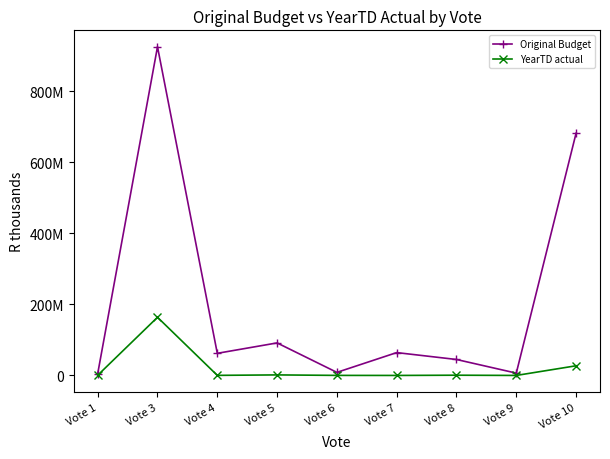

Which category has the lowest value in the YearTD actual series?

Vote 7